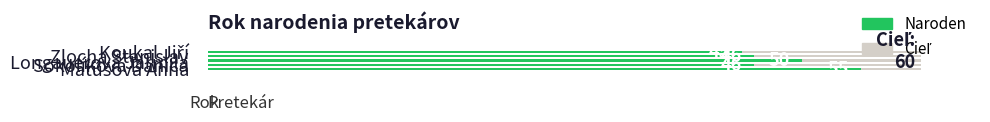

How many data points does each series have?

5